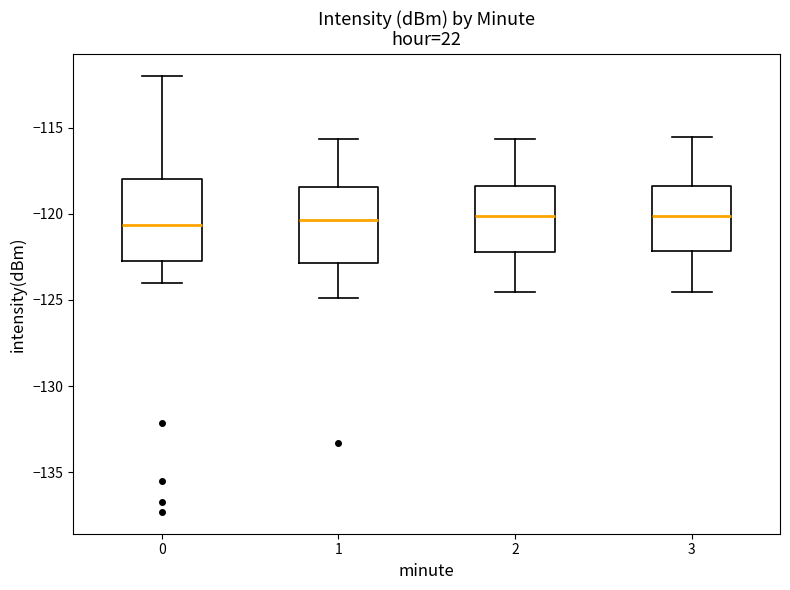

Reading left to right, transcribe this box plot: for each box, give where its median line is, the range the box spans, and where its two whiskers end, as read against the y-axis. The values are not printed on the chart, so give them approximately, as read against the axis.

0: median -120.5, box -122.5 to -118.0, whiskers -124.0 to -112.0
1: median -120.5, box -123.0 to -118.5, whiskers -125.0 to -115.5
2: median -120.0, box -122.0 to -118.5, whiskers -124.5 to -115.5
3: median -120.0, box -122.0 to -118.5, whiskers -124.5 to -115.5